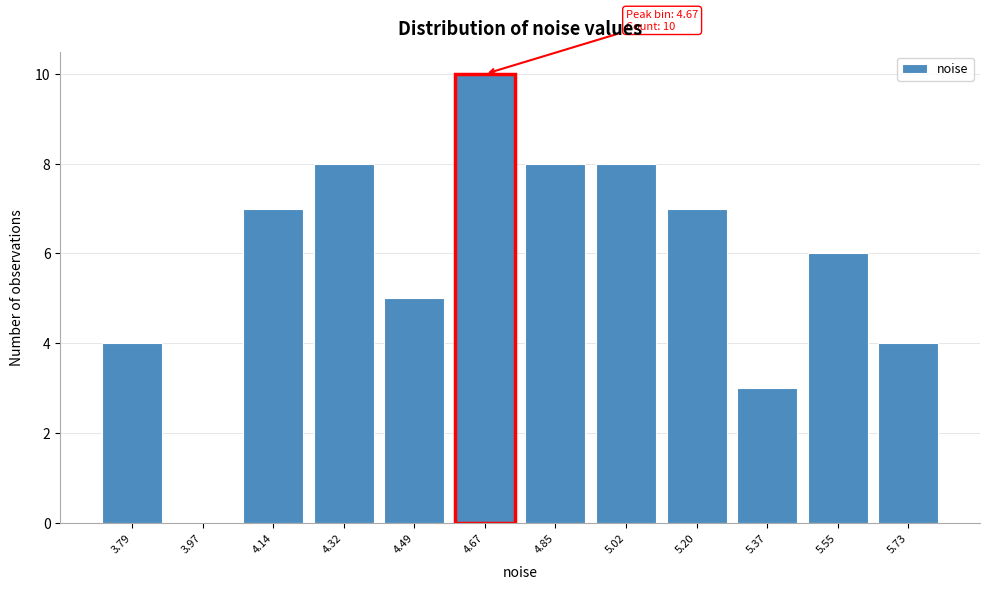

Reading left to right, list all the values displayed in this chart.

3.79=4	3.97=0	4.14=7	4.32=8	4.49=5	4.67=10	4.85=8	5.02=8	5.20=7	5.37=3	5.55=6	5.73=4